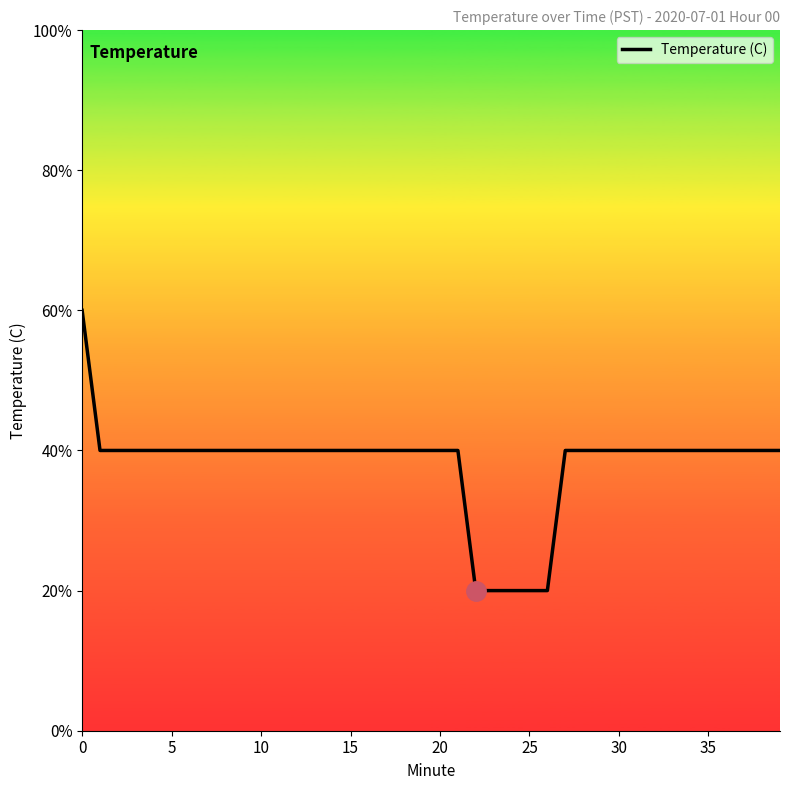

Where is the data nearest to the value 15?

22